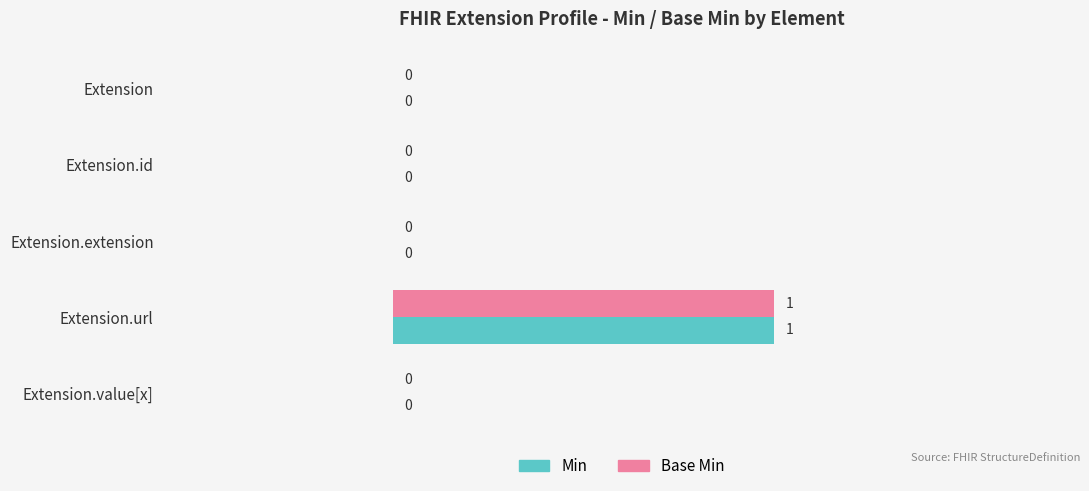

At which category is the sum across all series the highest?

Extension.url